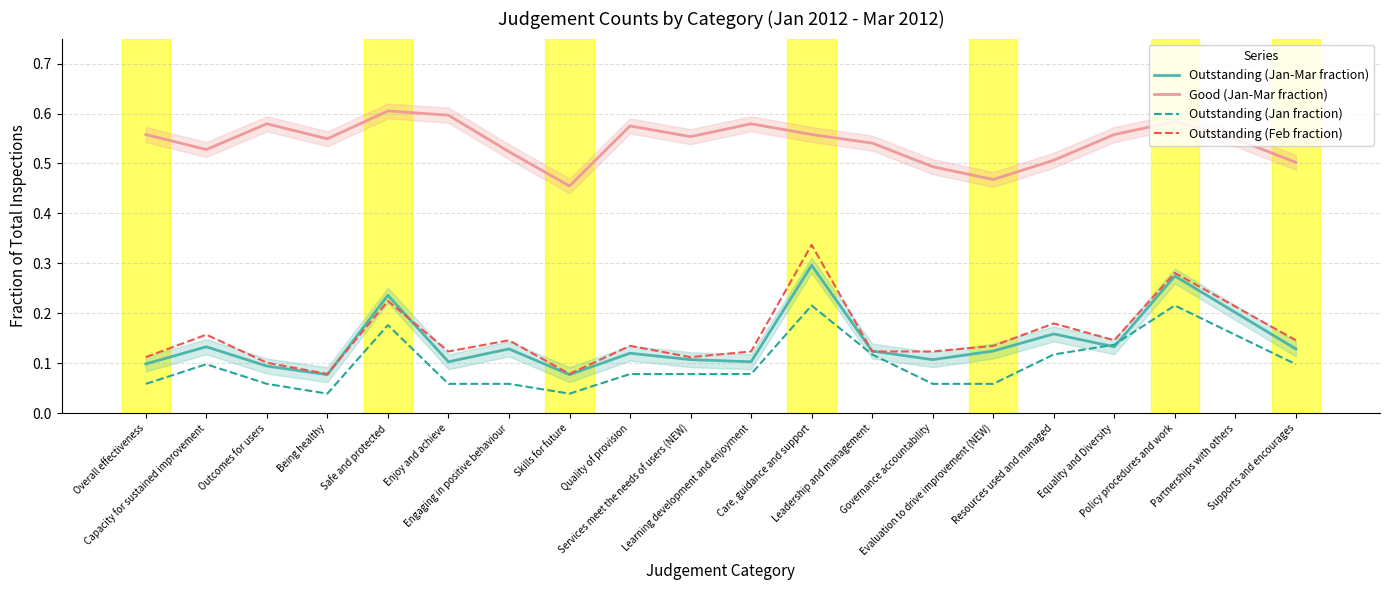

What is the minimum value for Good (Jan-Mar fraction)?

0.5